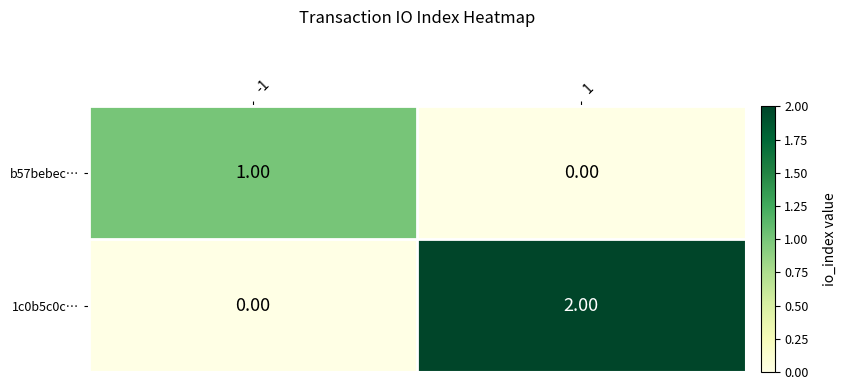

Rank the series by their maximum value, from highest to lowest.

1c0b5c0c…, b57bebec…